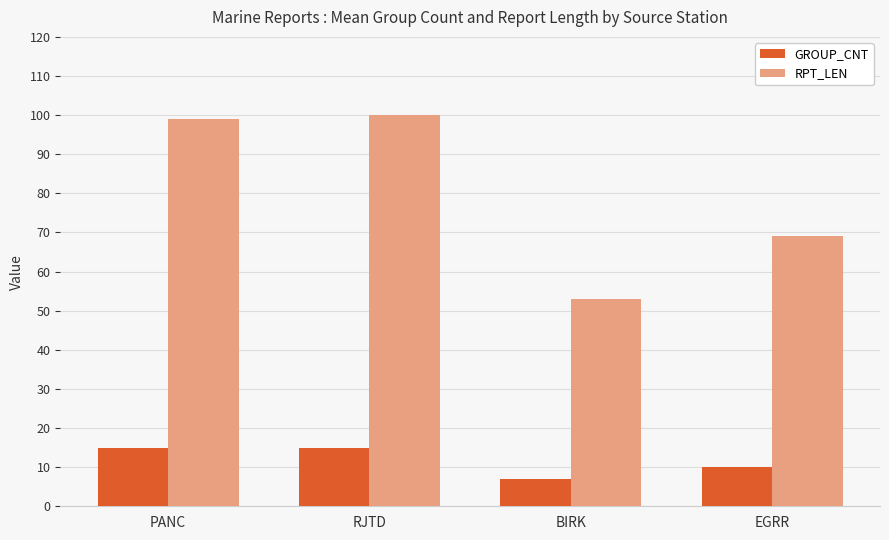

What position from the right is BIRK?

2